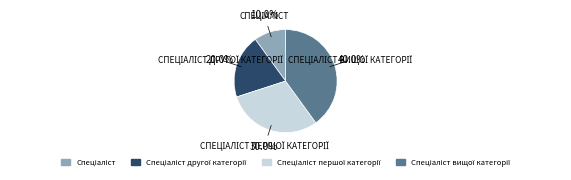

Is there any slice that represents more than half of the pie?

No